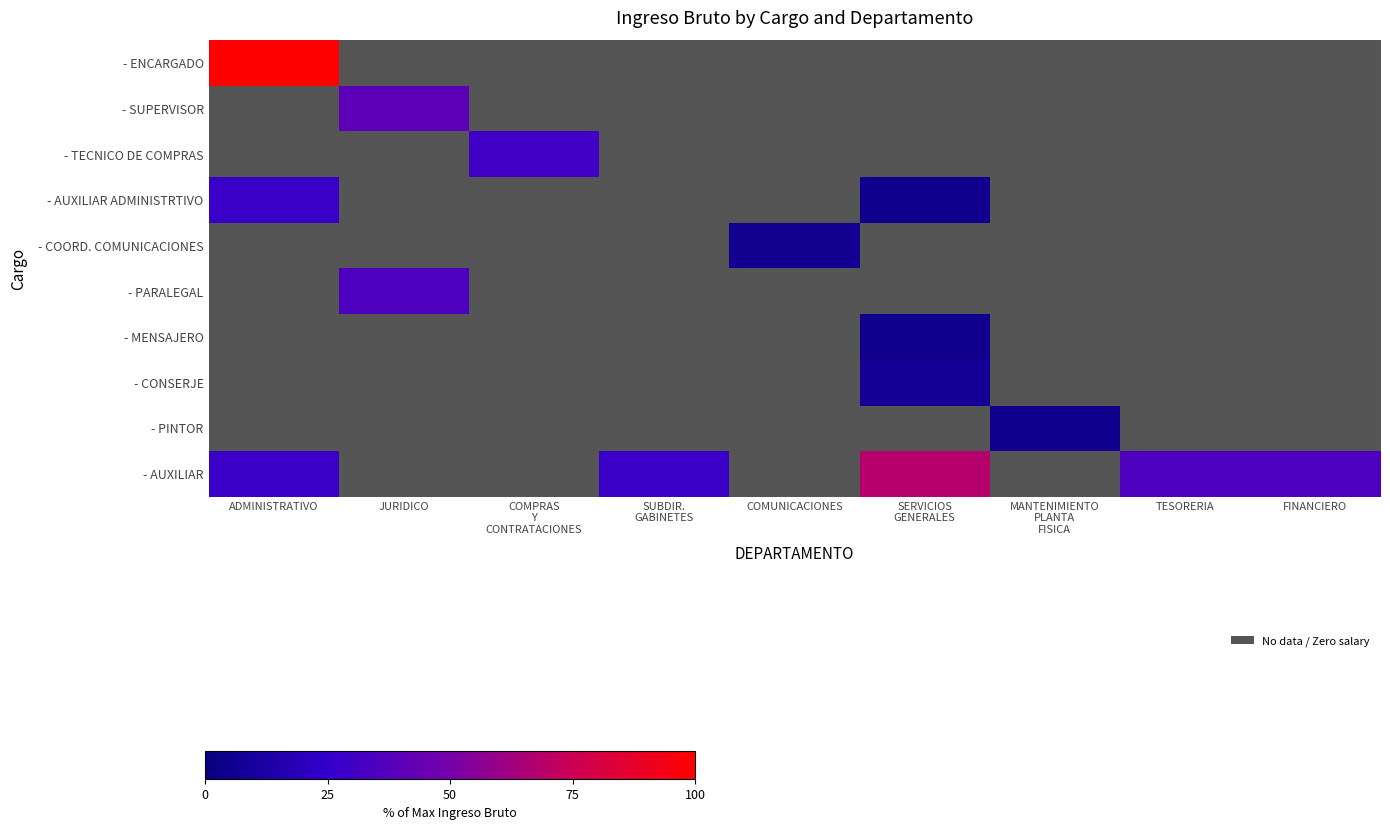

Count the number of categories in the chart.

9